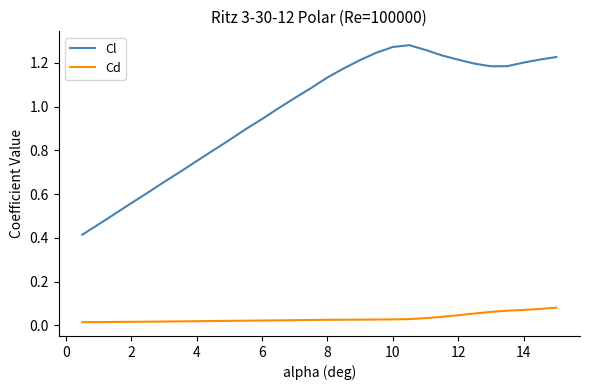

How many lines are shown in the chart?

2